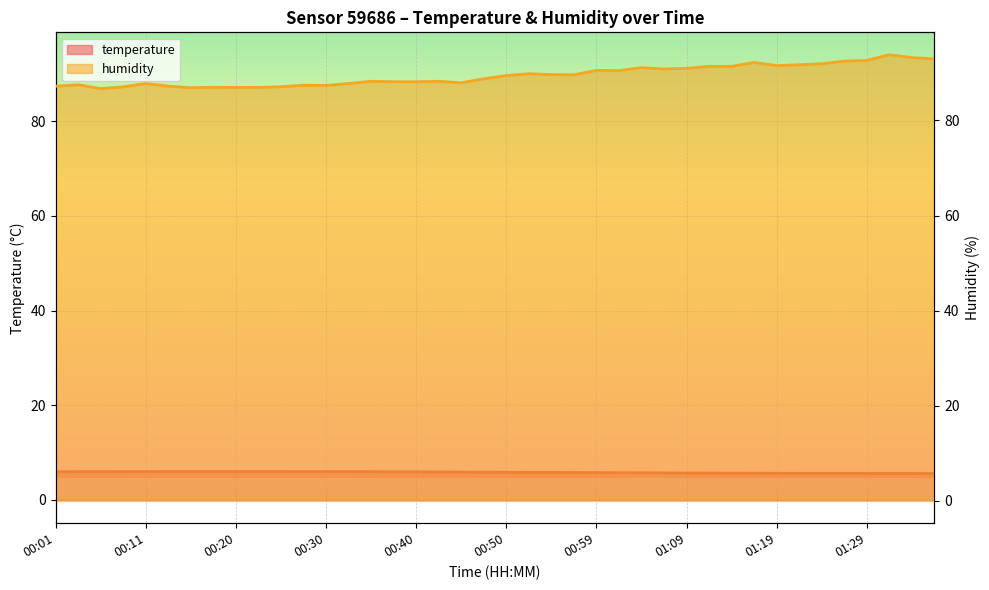

What is the difference between the maximum and minimum values in the temperature series?

0.4